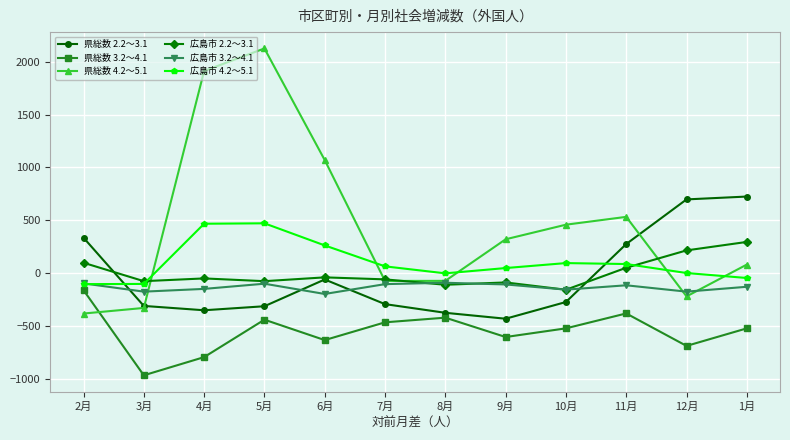

Which series changed the most between 2月 and 9月?

県総数 2.2～3.1